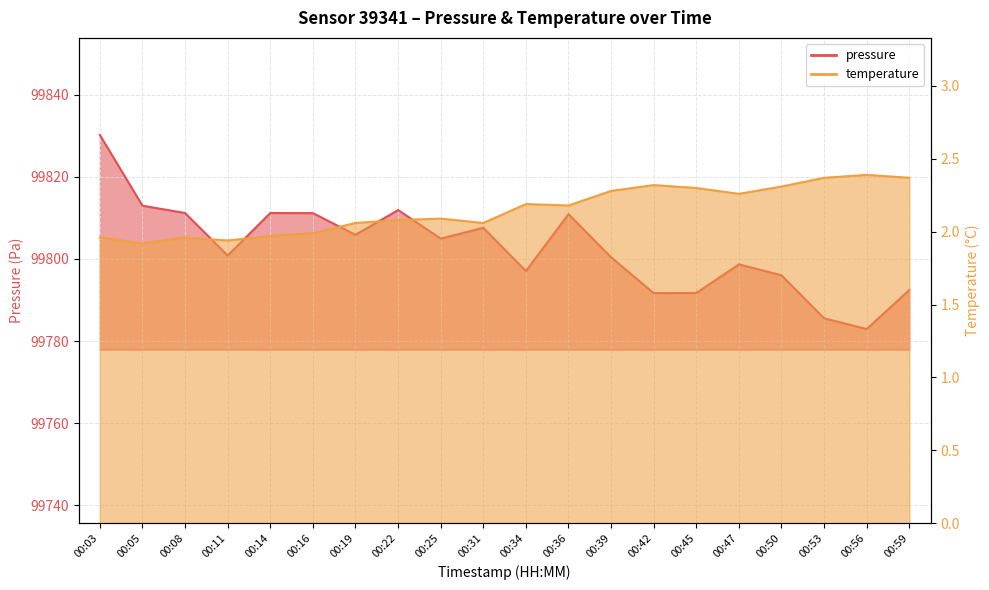

Read the pressure value at 00:03.

99830.2